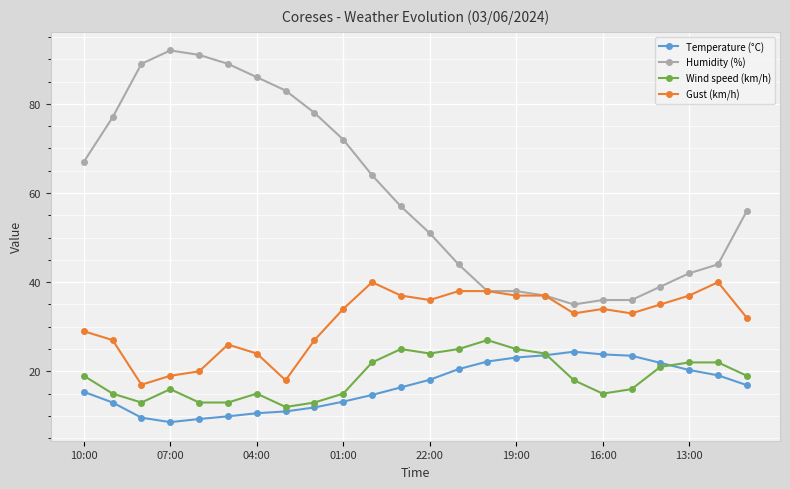

What is the sum of all Humidity (%) values?

1441.0